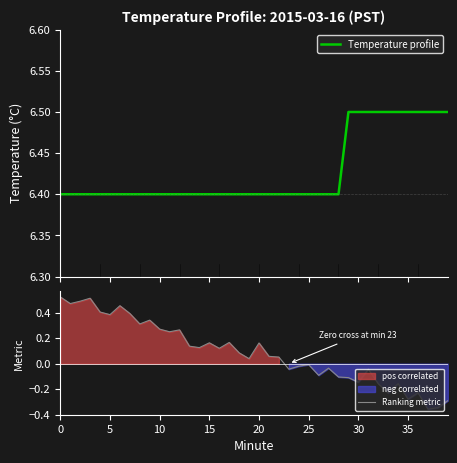

How many lines are shown in the chart?

2